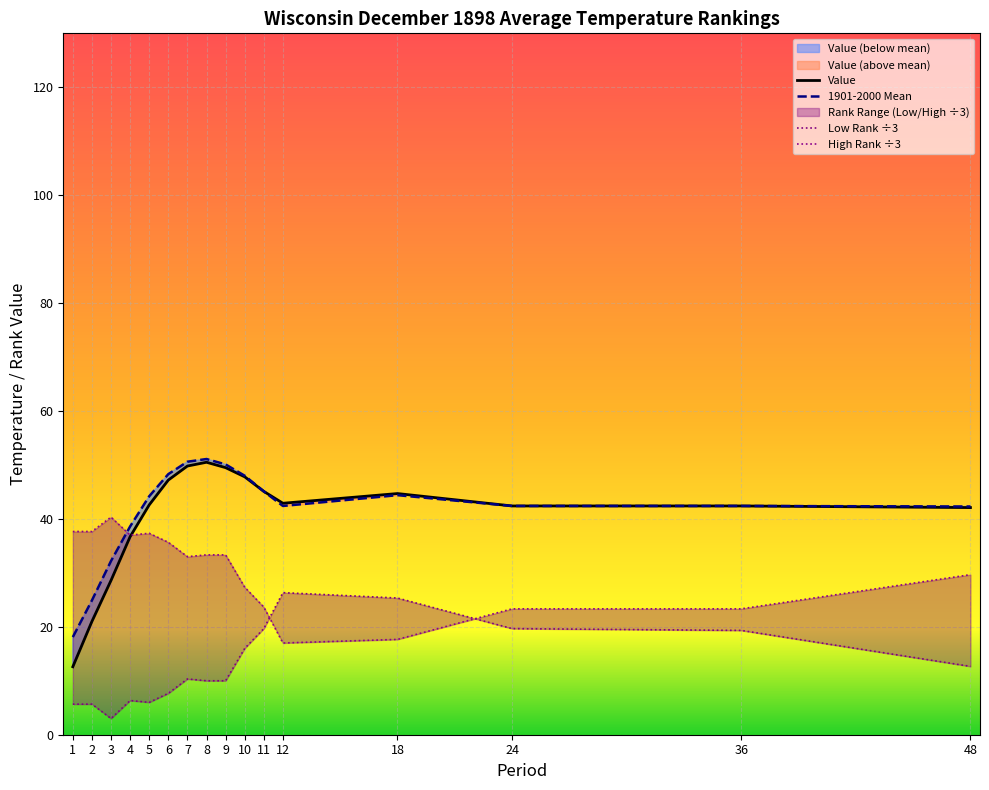

How many lines are shown in the chart?

4